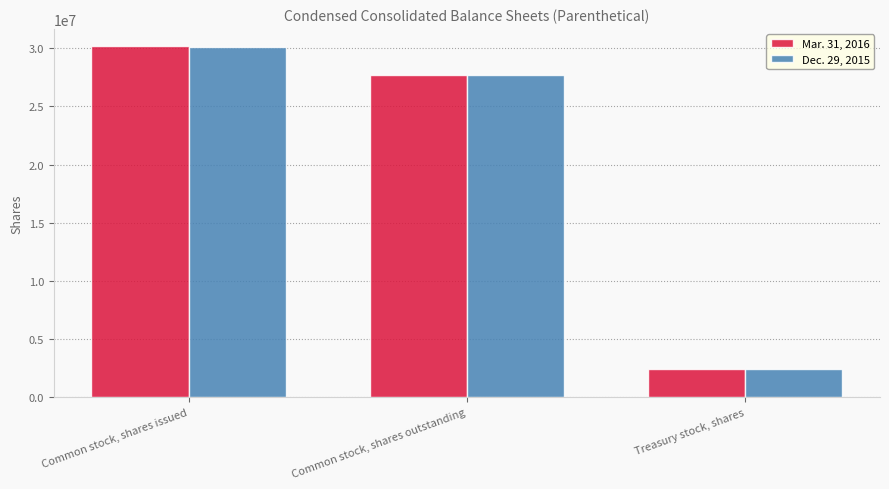

Is the value of Dec. 29, 2015 at Common stock, shares issued greater than the value of Mar. 31, 2016 at Treasury stock, shares?

Yes